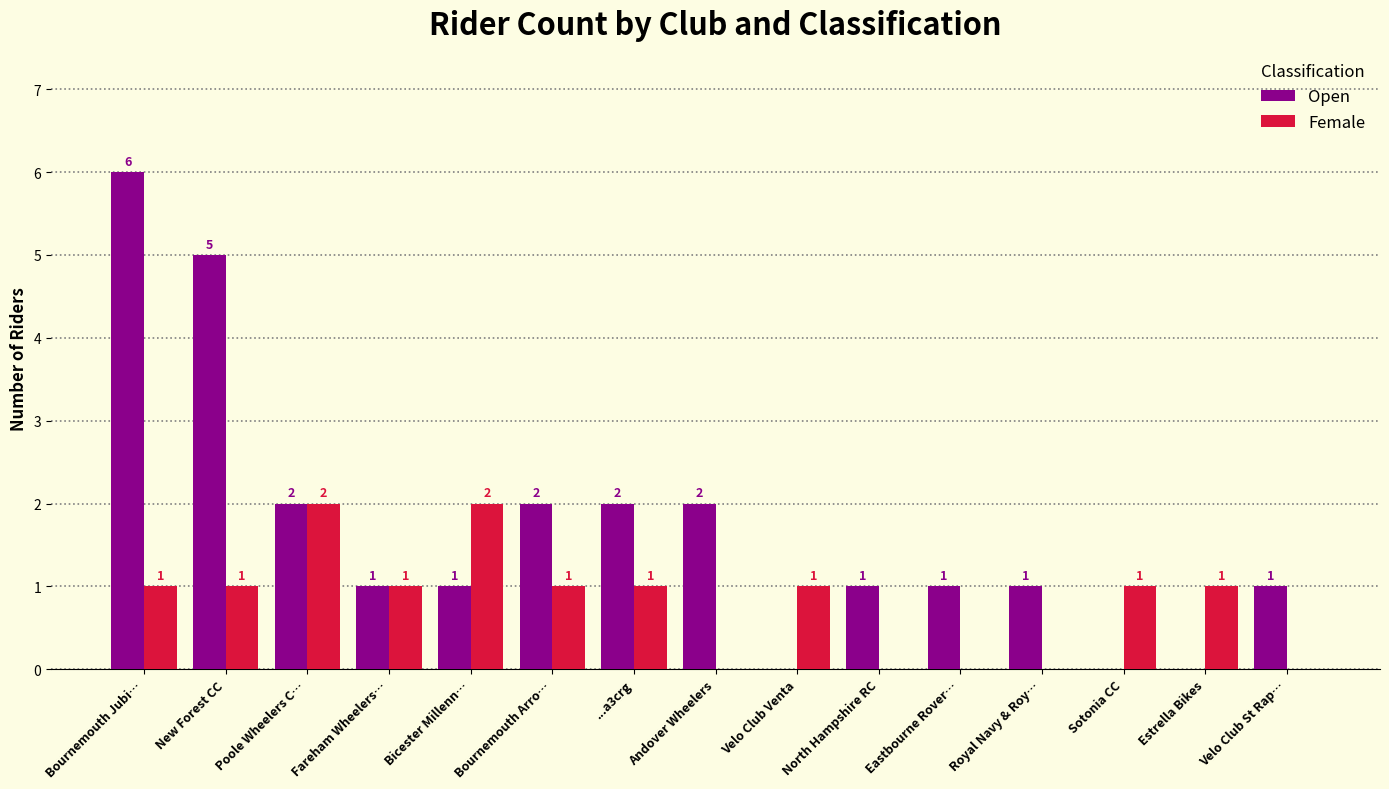

At which label does Open first exceed 1?

Bournemouth Jubi…